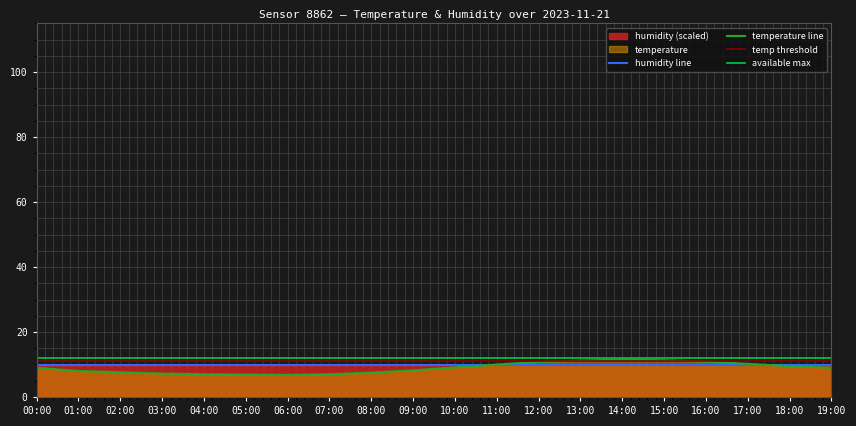

What is the label of the 8th point from the left?

07:00